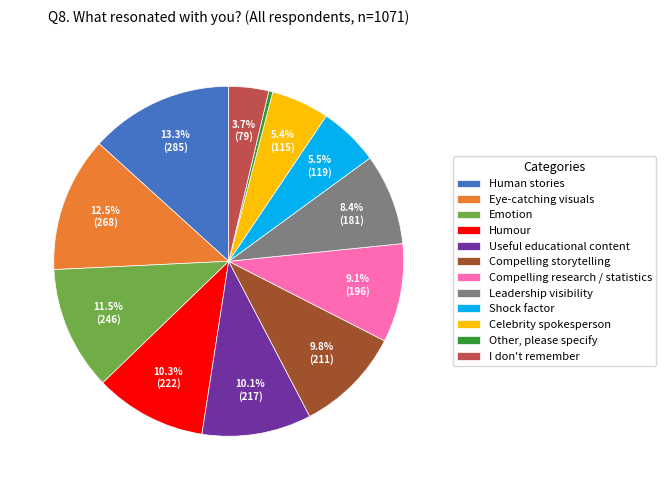

What is the ratio of the value at Emotion to the value at Compelling research / statistics?

1.3